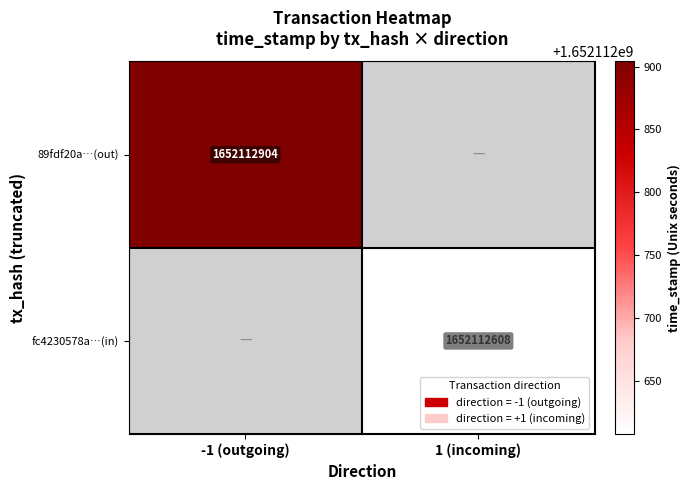

Count the number of data series in this chart.

2